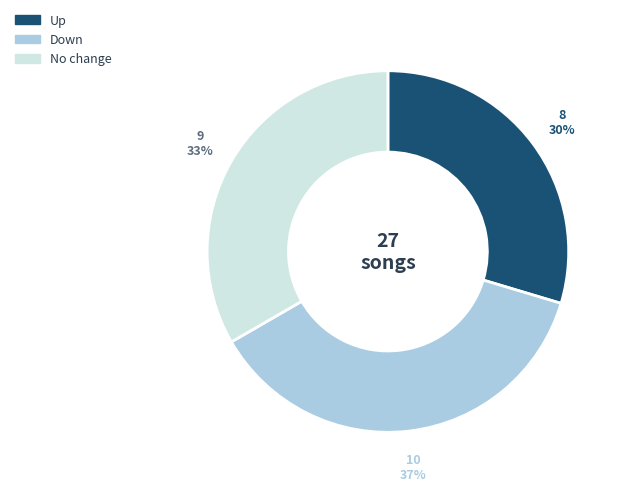

Is there any slice that represents more than half of the pie?

No